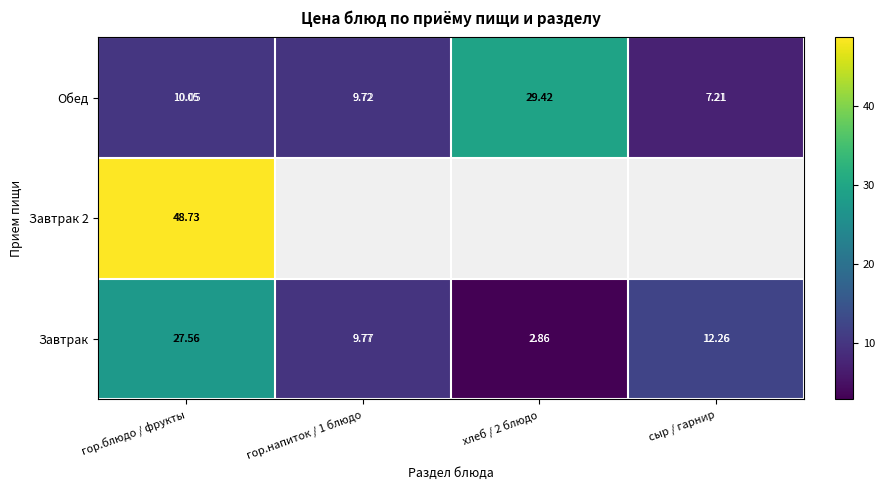

The value of Завтрак at сыр / гарнир is 21.7. True or false?

False